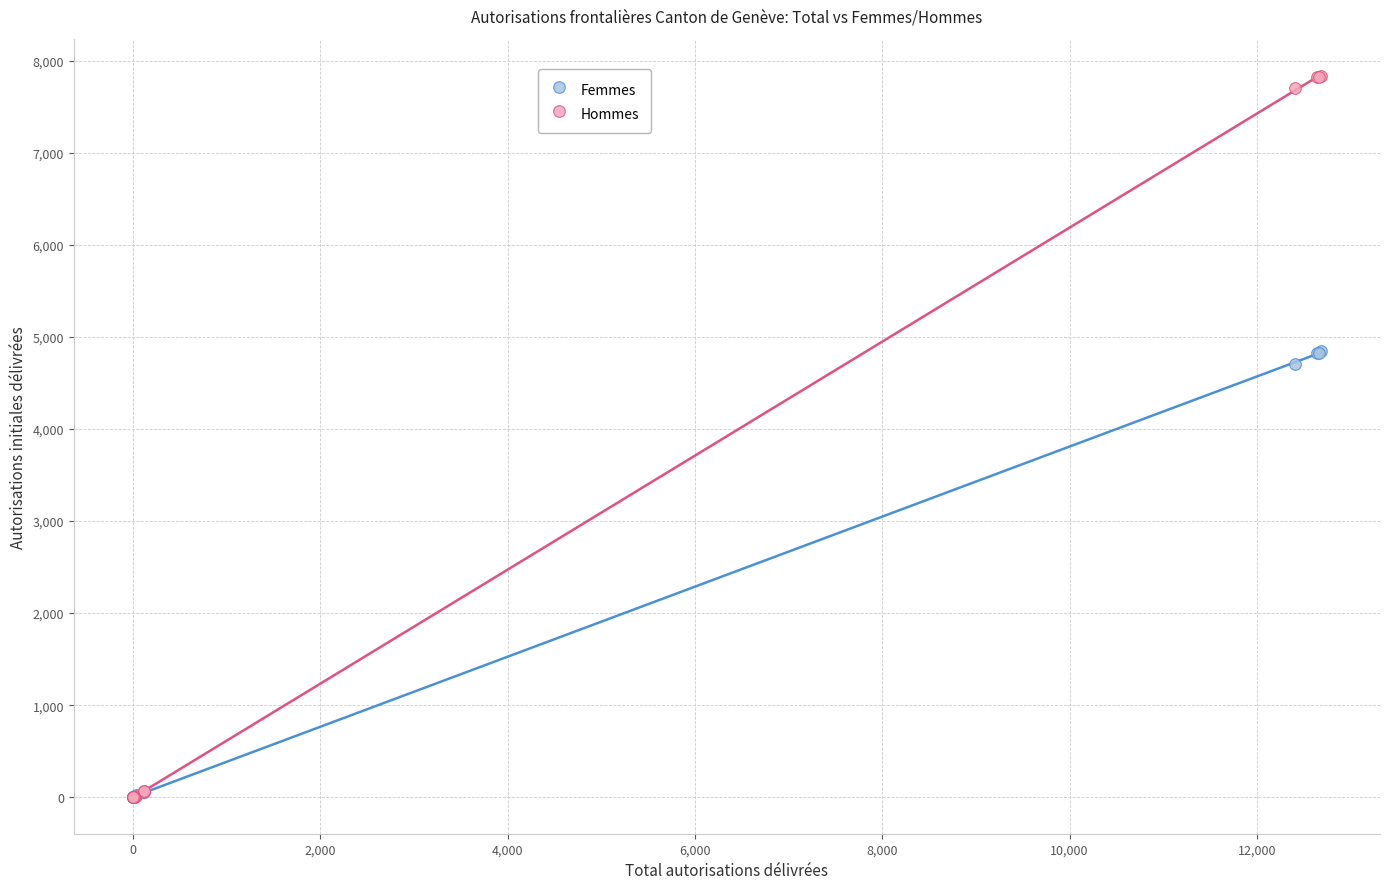

What are all the series names shown in the legend?

Femmes, Hommes